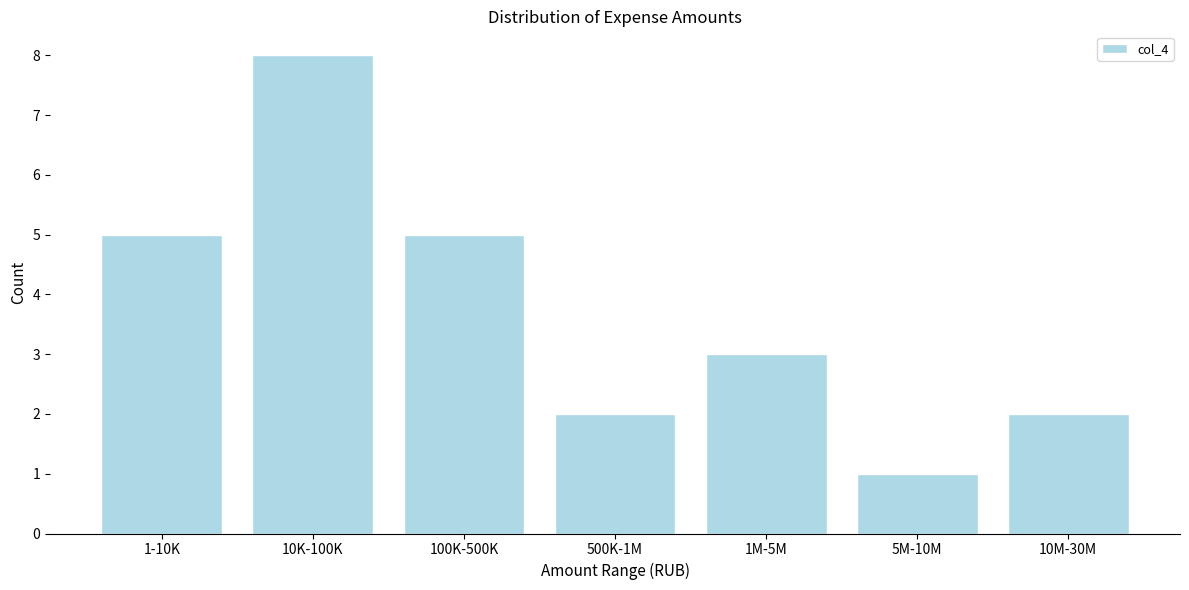

Reading left to right, transcribe all the data shown in this chart.

1-10K=5	10K-100K=8	100K-500K=5	500K-1M=2	1M-5M=3	5M-10M=1	10M-30M=2